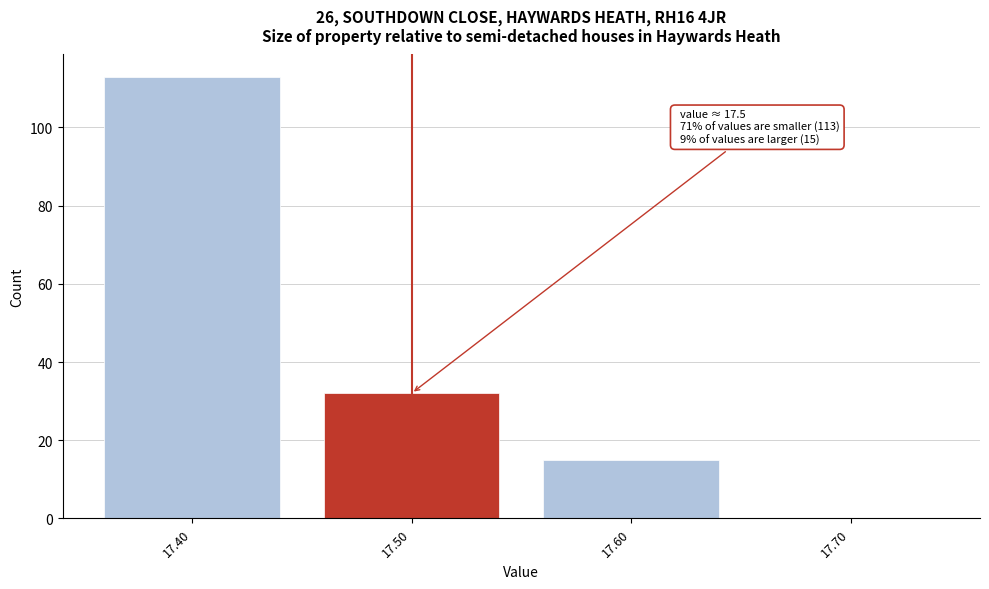

Reading left to right, extract all data points from this chart.

17.40=113	17.50=32	17.60=15	17.70=0